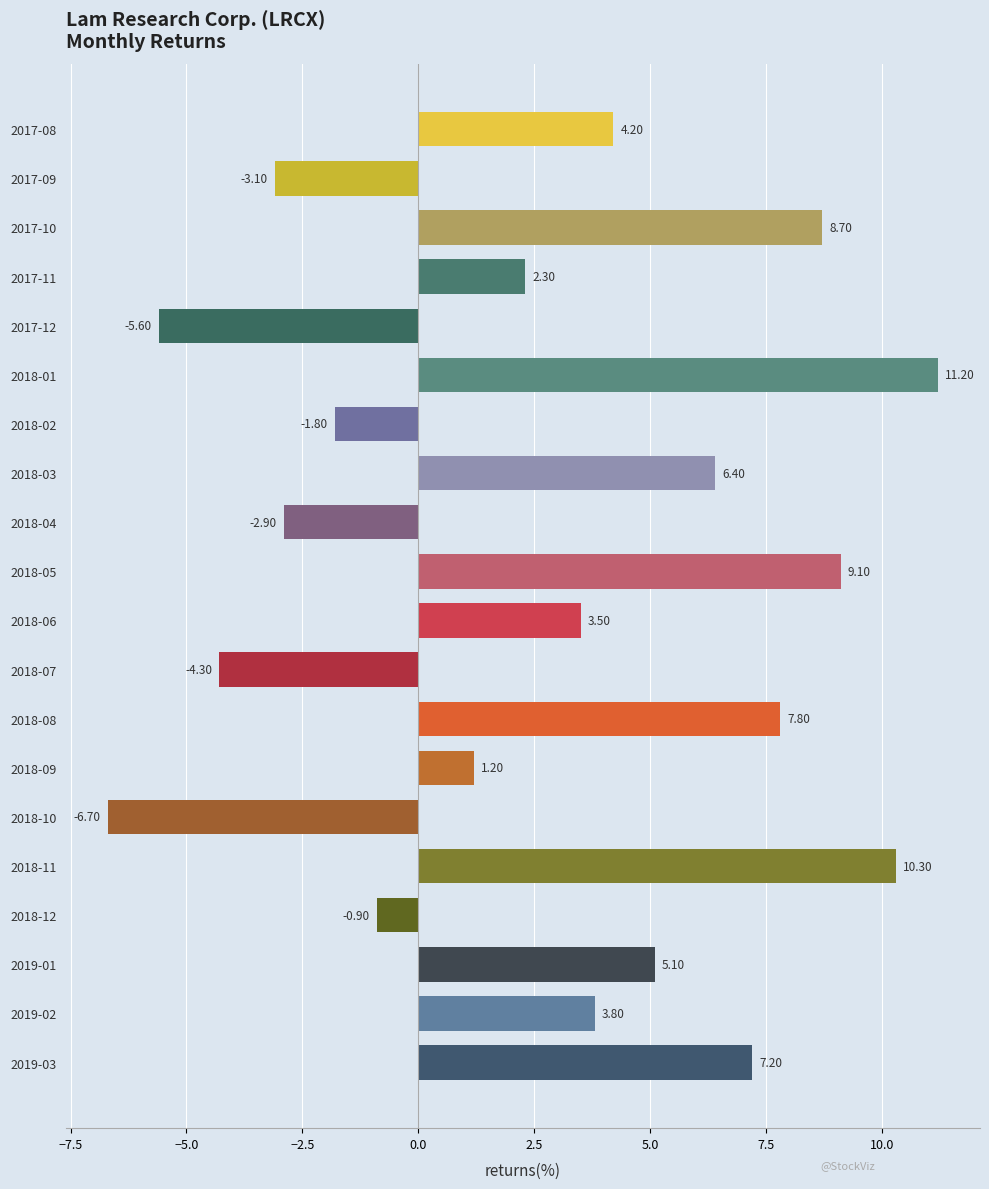

What is the average value?

2.8